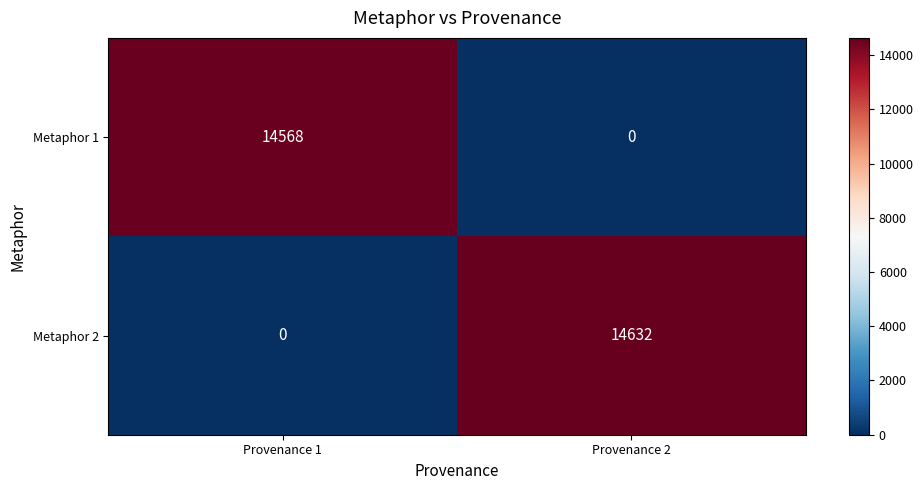

Rank the series by their average value, from lowest to highest.

Metaphor 1, Metaphor 2